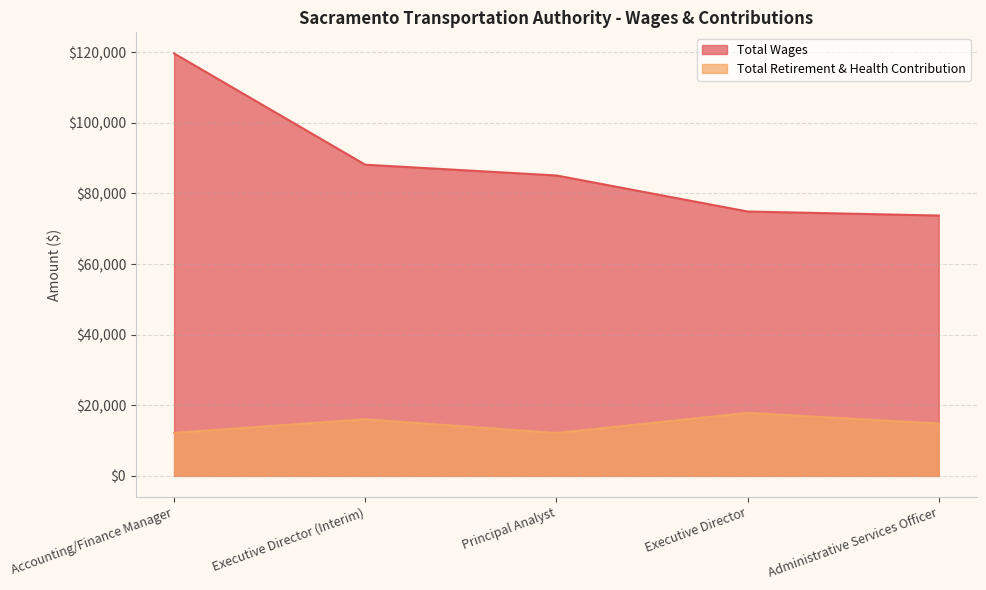

How many interior local valleys does the Total Retirement & Health Contribution series have?

1